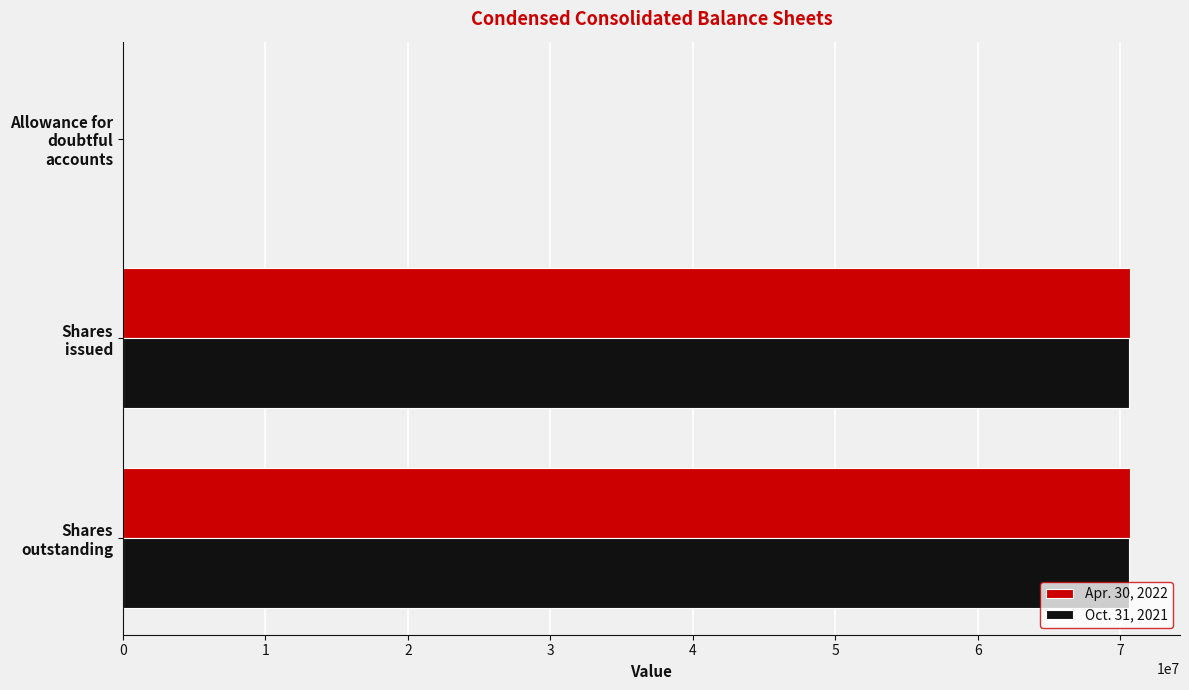

What is the sum of all Oct. 31, 2021 values?

141263050.2